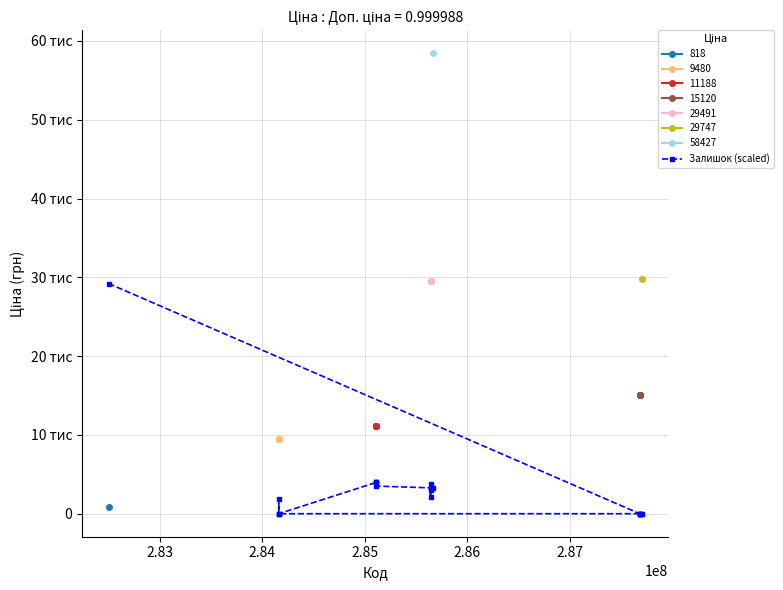

True or false: there are more than 0 points higher than both neighbors.

True